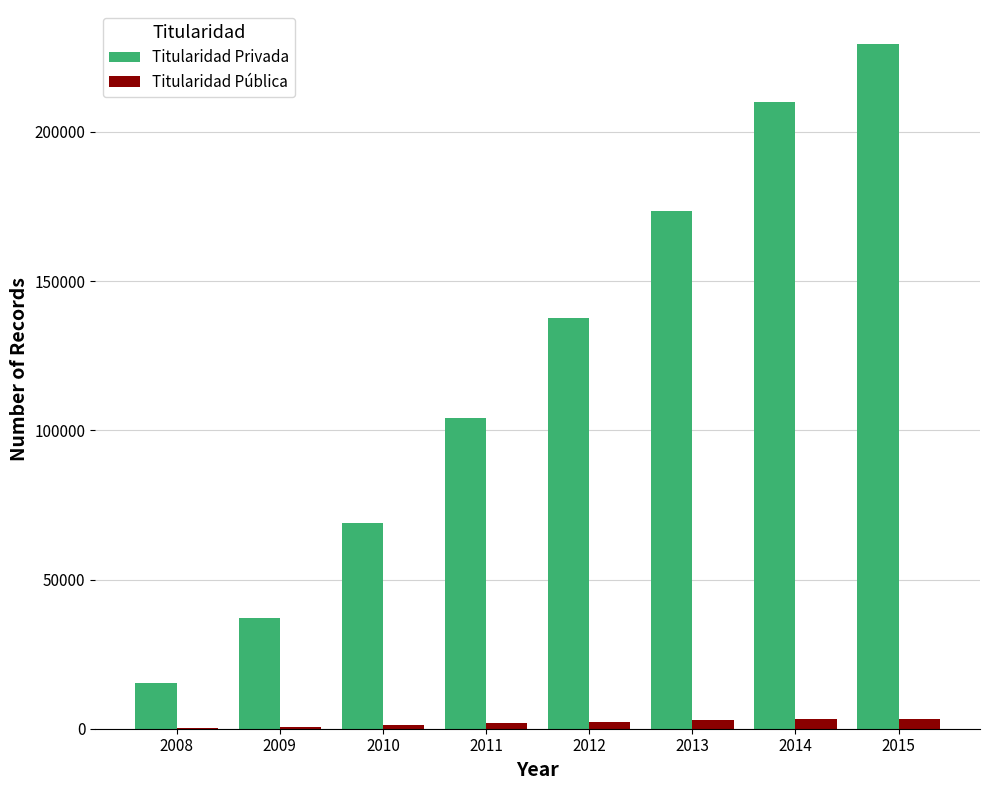

Which series has the largest total across all categories?

Titularidad Privada